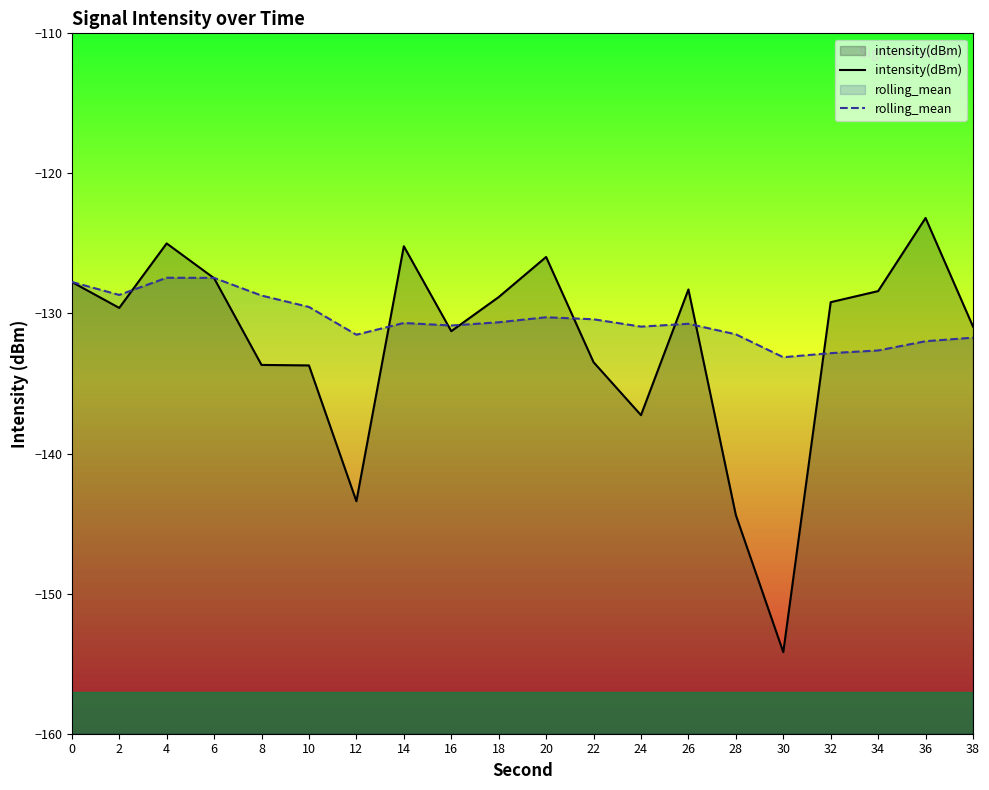

What is the difference between the maximum and second lowest values in the intensity(dBm) series?

21.2